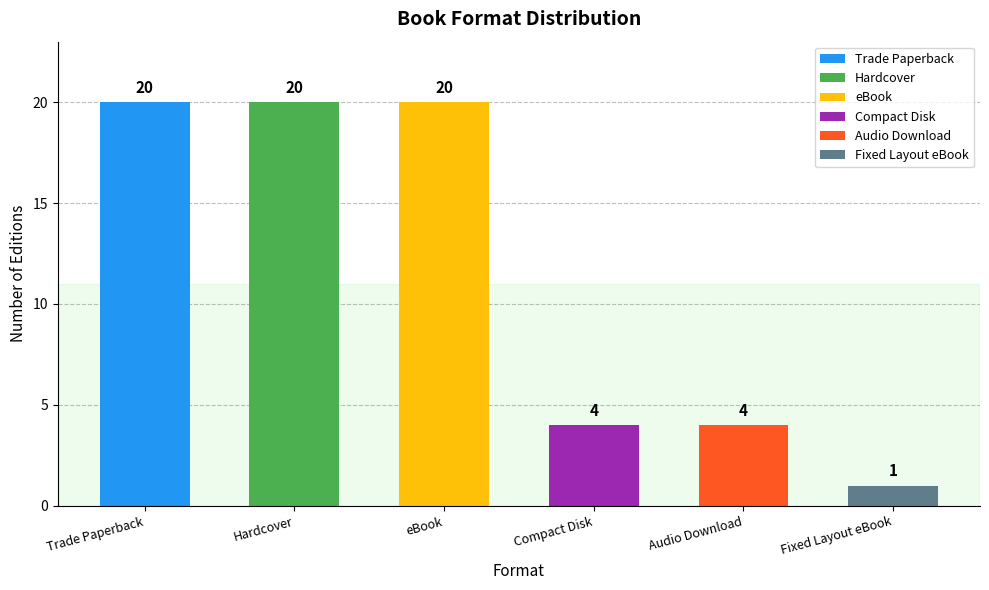

How many categories are shown in the chart?

6